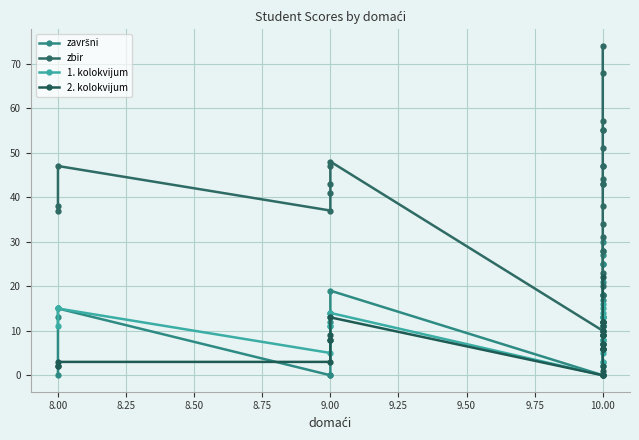

What is the label of the 13th point from the left?

10.00